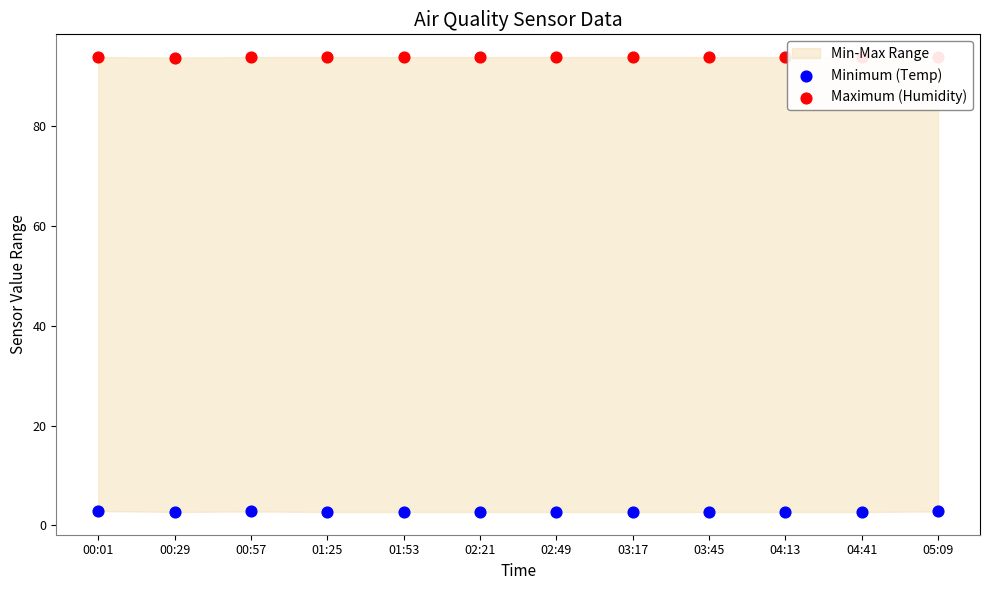

Which series has the largest total across all categories?

Maximum (Humidity)